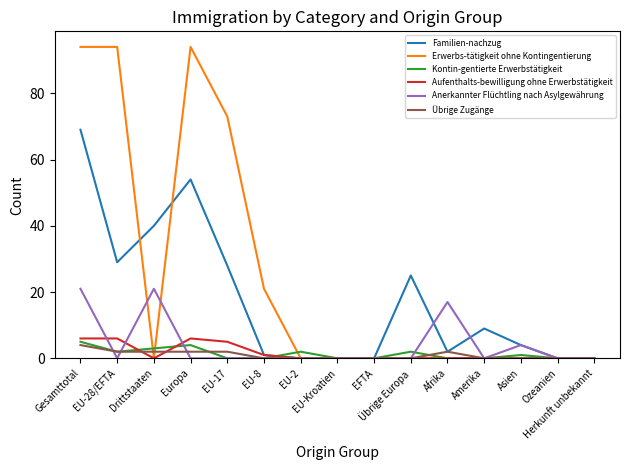

Does the chart have visible grid lines?

No